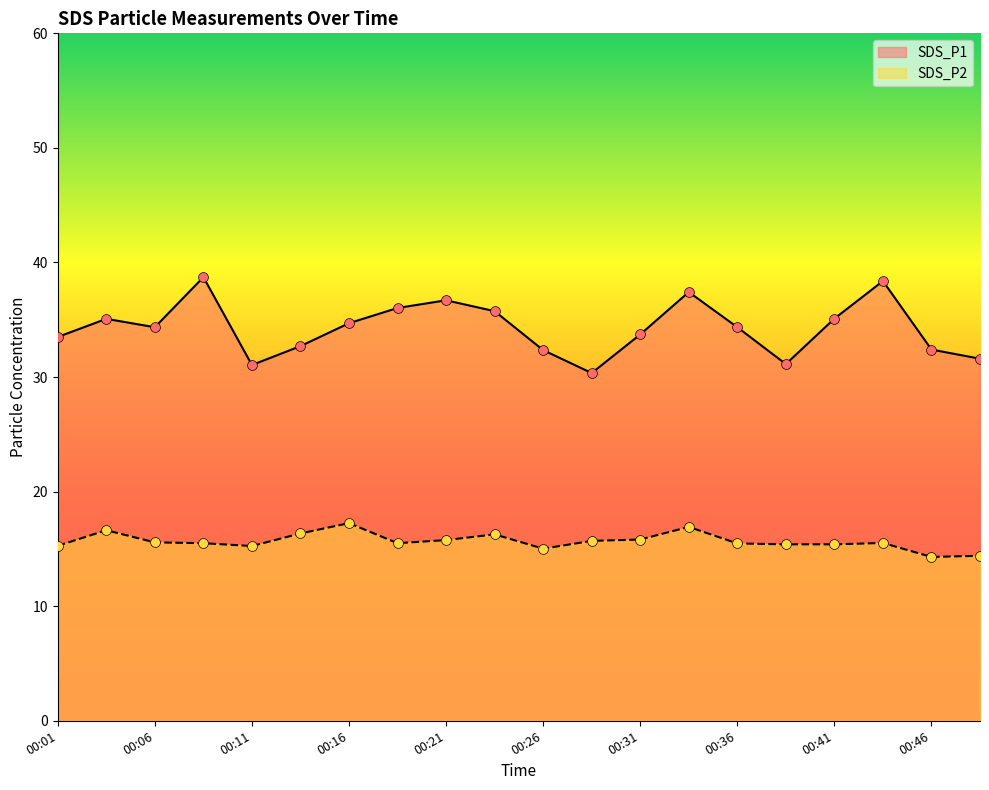

At which category is the sum across all series the highest?

00:34